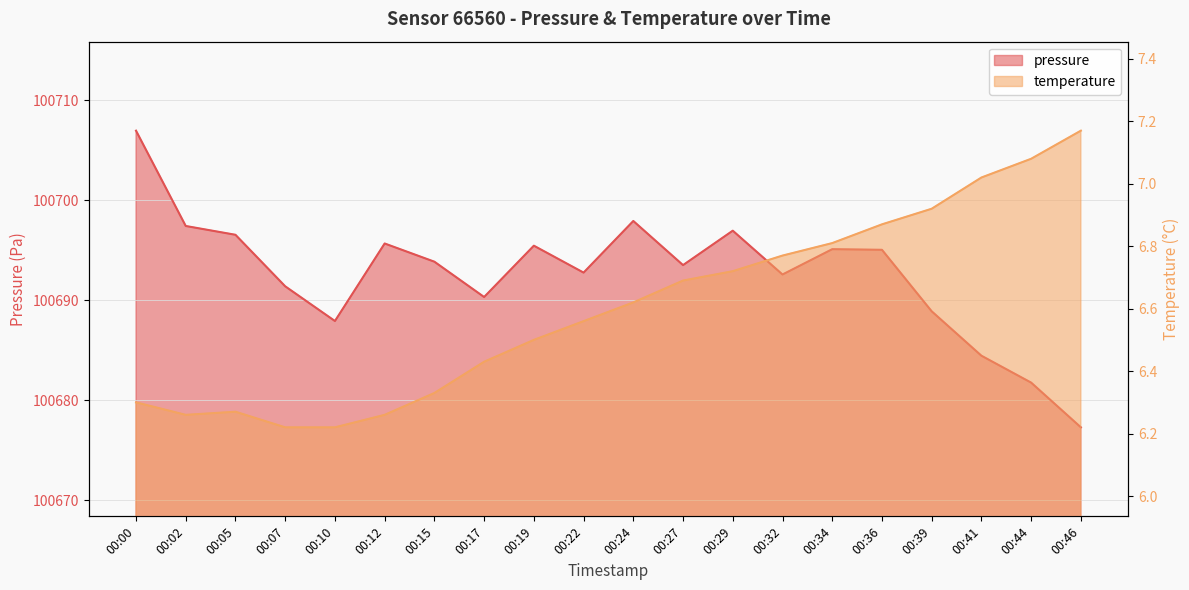

At 00:36, list the series in order from smallest to largest.

temperature, pressure